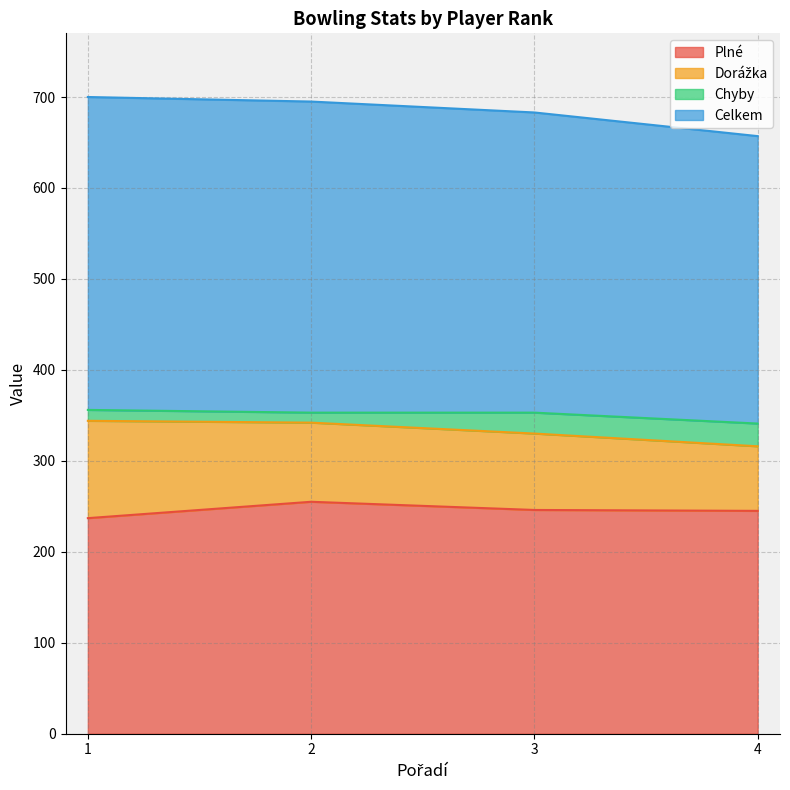

How many data points does each series have?

4